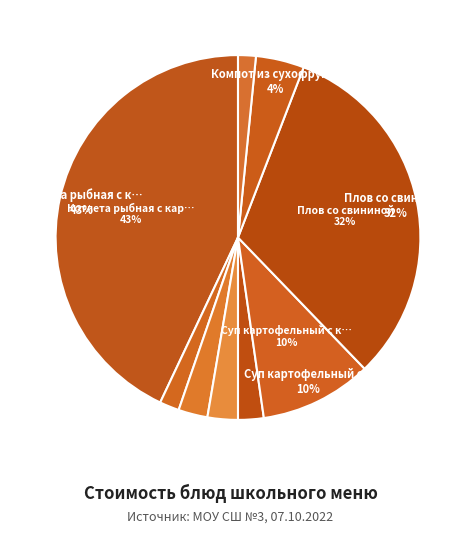

How many segments does this pie chart have?

9